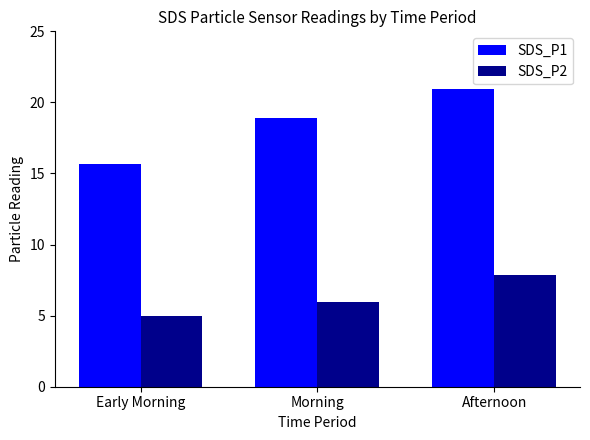

Rank the series by their maximum value, from highest to lowest.

SDS_P1, SDS_P2